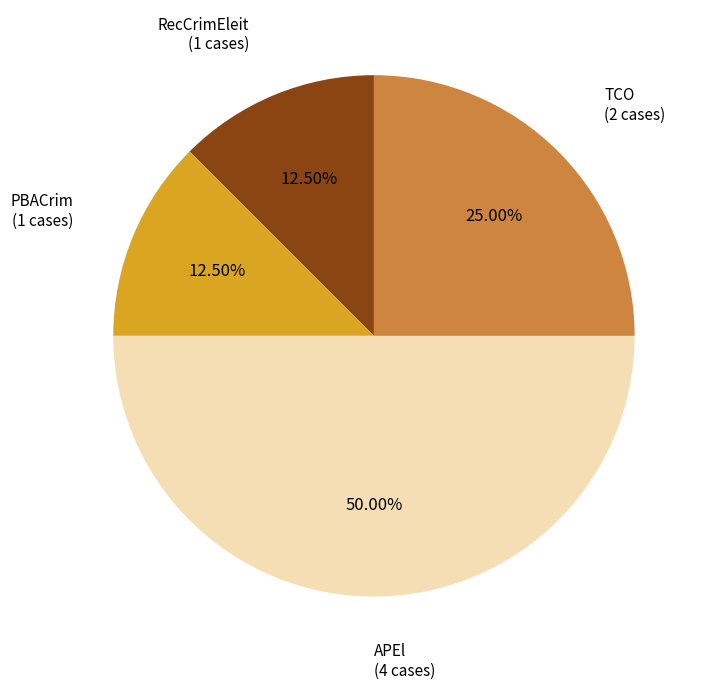

Does RecCrimEleit represent more than half of the total?

No